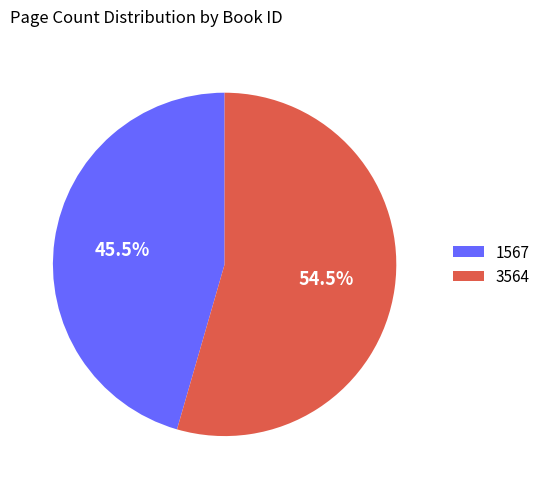

How many slices are in this pie chart?

2